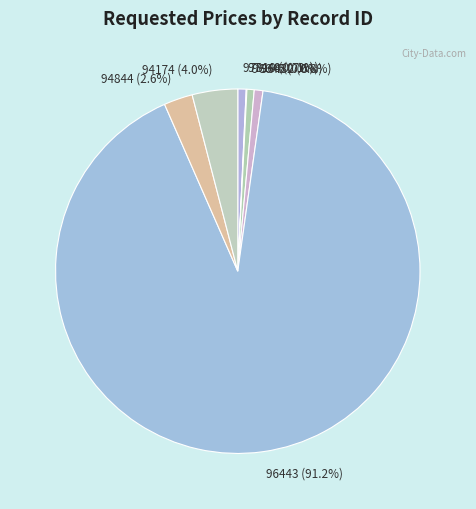

How much of the chart is everything except 94844?

97.4%